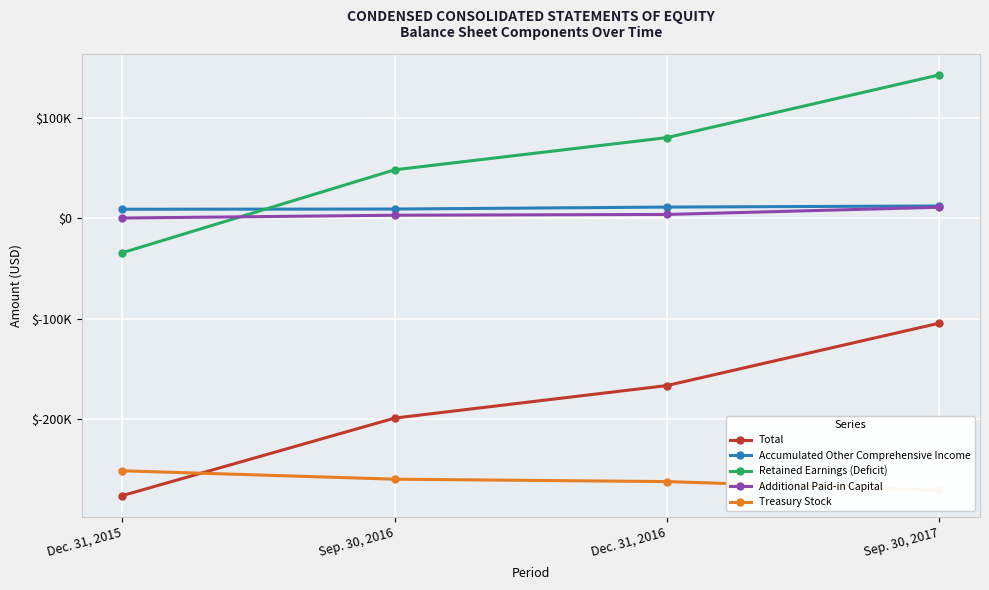

Which series has the largest range (max minus min)?

Retained Earnings (Deficit)